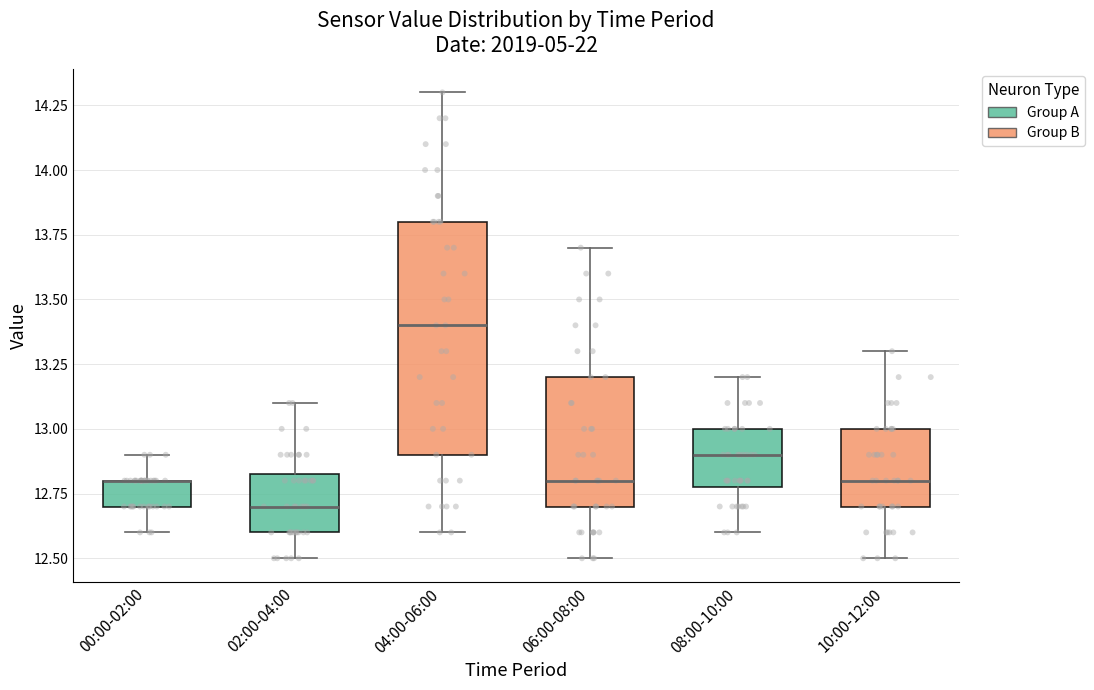

Reading left to right, transcribe this box plot: for each box, give where its median line is, the range the box spans, and where its two whiskers end, as read against the y-axis. The values are not printed on the chart, so give them approximately, as read against the axis.

00:00-02:00: median 12.80 (drawn on the box's upper edge), box 12.70 to 12.80, whiskers 12.60 to 12.90
02:00-04:00: median 12.70, box 12.60 to 12.85, whiskers 12.50 to 13.10
04:00-06:00: median 13.40, box 12.90 to 13.80, whiskers 12.60 to 14.30
06:00-08:00: median 12.80, box 12.70 to 13.20, whiskers 12.50 to 13.70
08:00-10:00: median 12.90, box 12.80 to 13.00, whiskers 12.60 to 13.20
10:00-12:00: median 12.80, box 12.70 to 13.00, whiskers 12.50 to 13.30